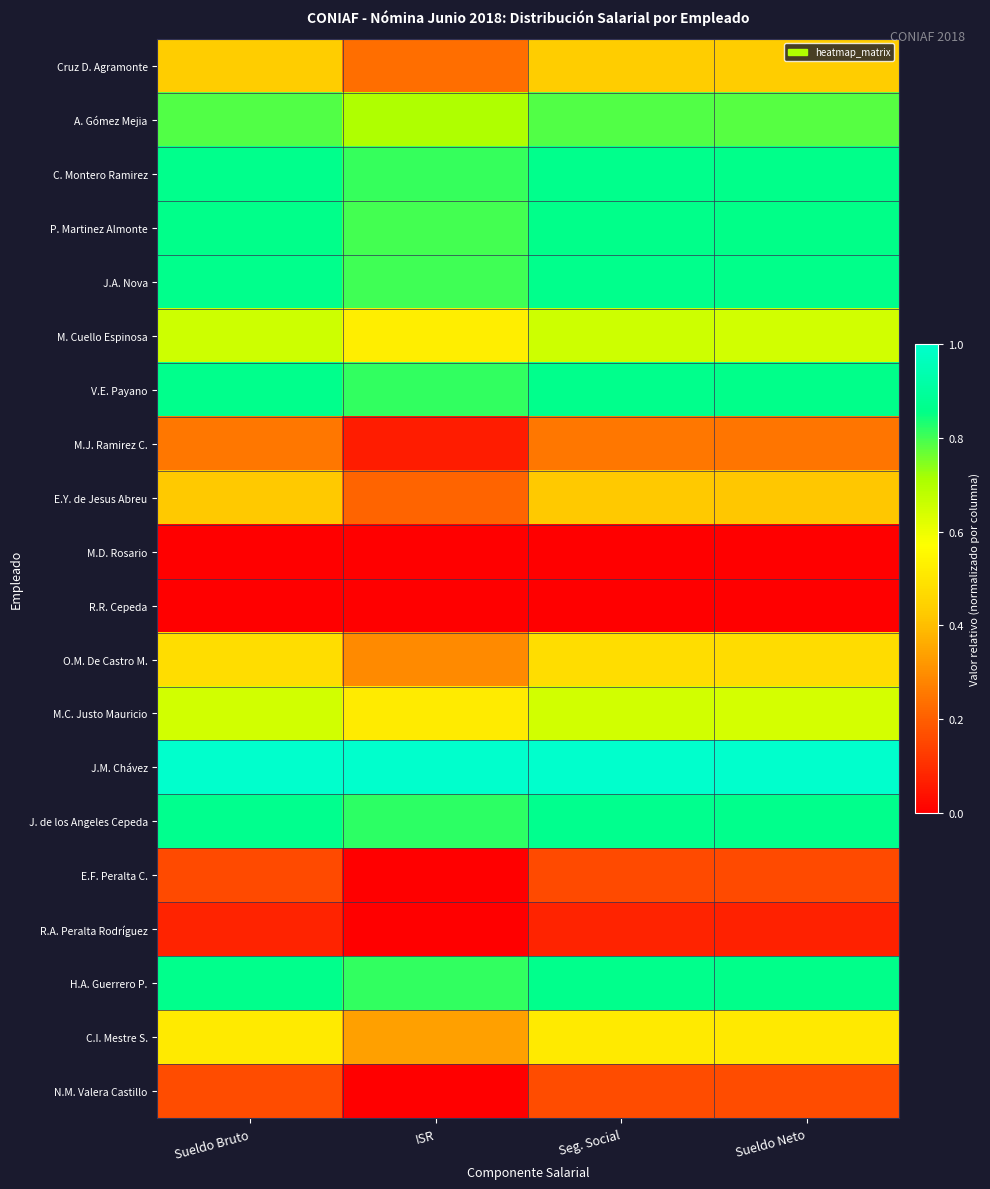

Which has a higher value, Sueldo Neto or Sueldo Bruto?

Sueldo Bruto